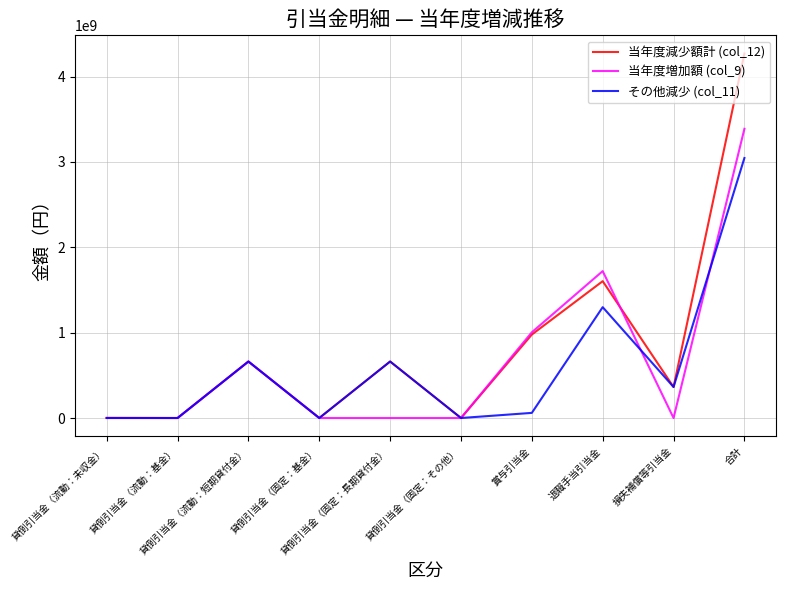

How many lines are shown in the chart?

3